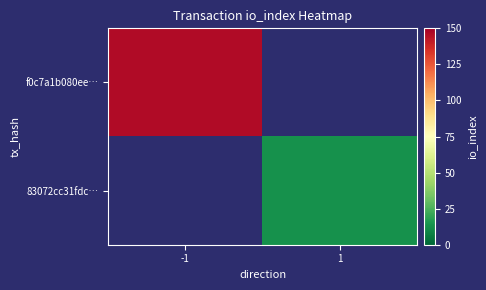

Which category has the highest value across all series?

-1